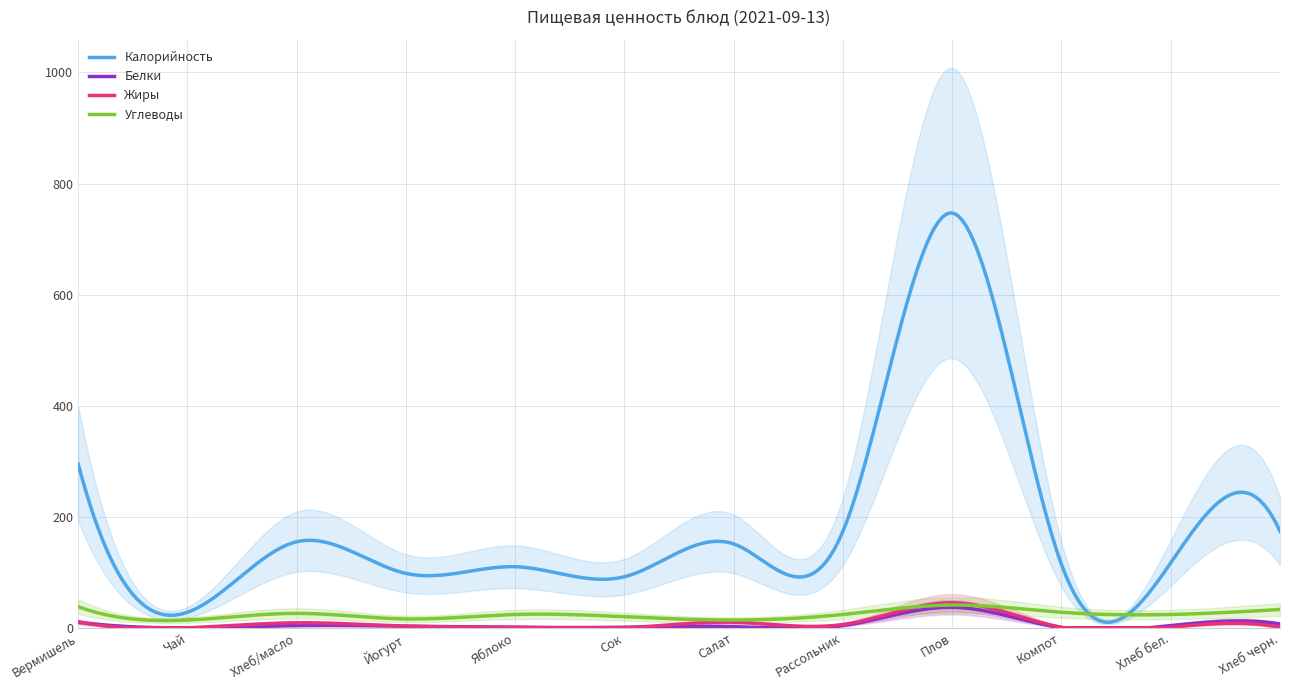

True or false: Белки and Калорийность intersect in this chart.

False